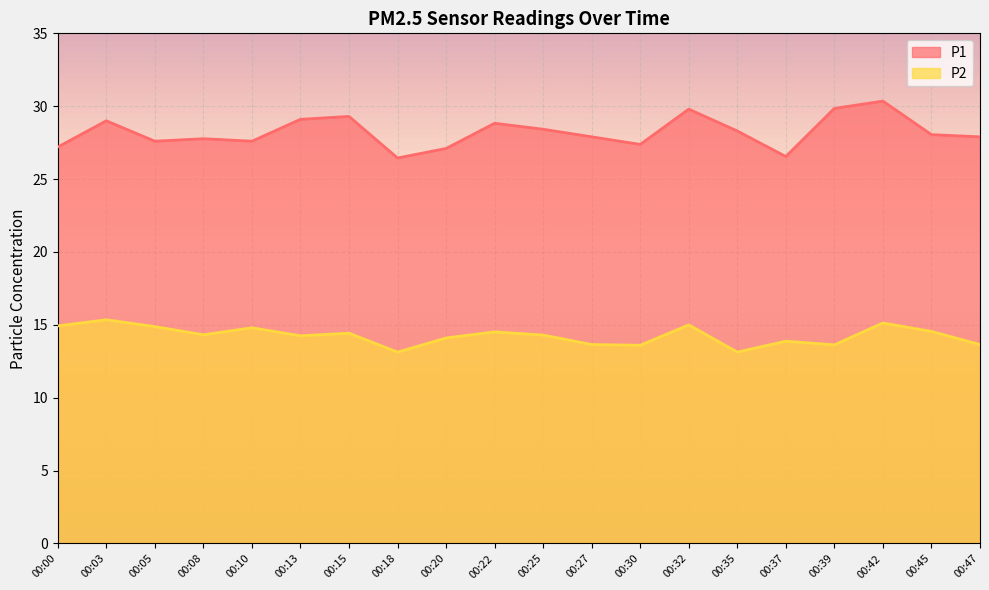

True or false: P2 and P1 cross at least once.

False